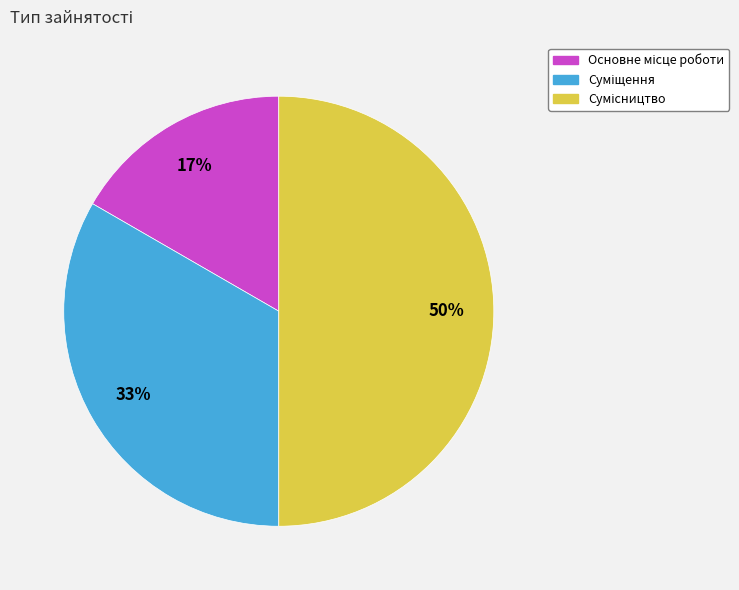

To the nearest percent, what is the average slice percentage?

33%